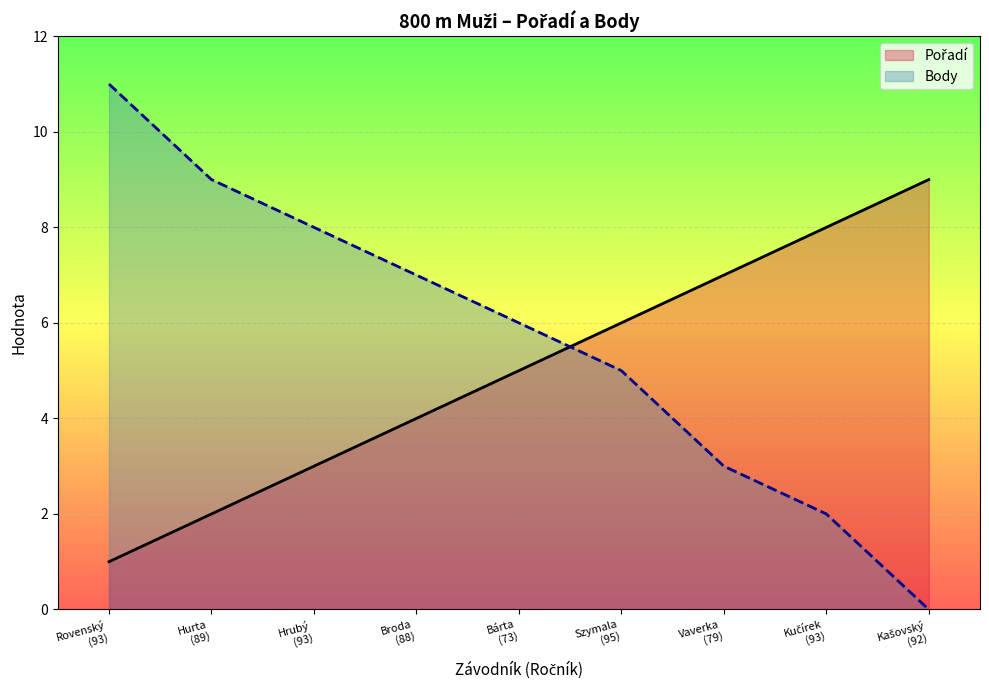

Which series ends up on top after the final intersection of Body and Pořadí?

Pořadí